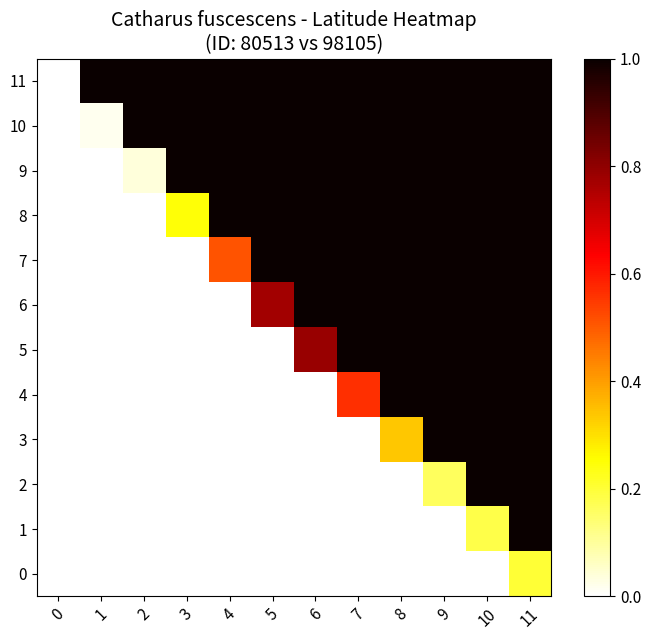

At 1, list the series in order from largest to smallest.

11, 10, 0, 1, 2, 3, 4, 5, 6, 7, 8, 9